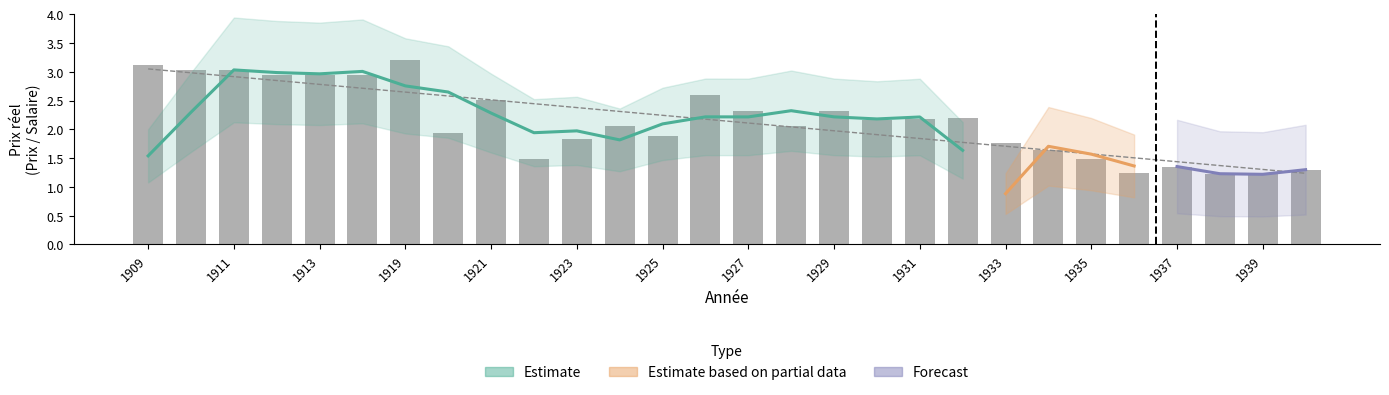

At which category does the chart reach its minimum across all series?

1939